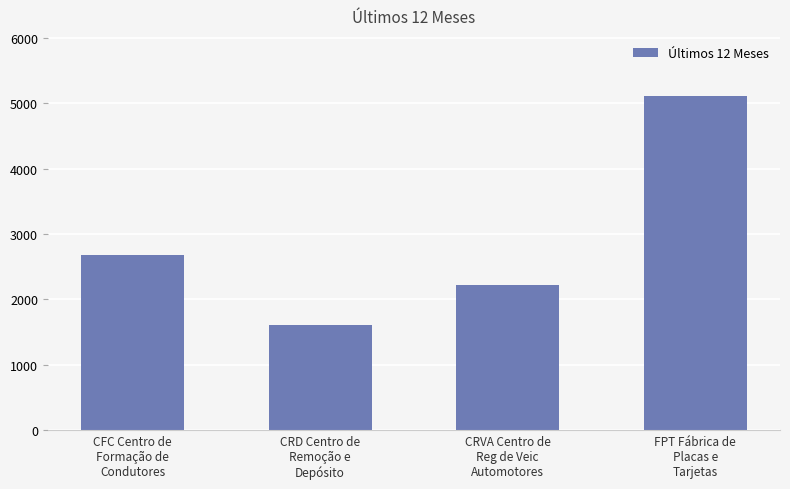

Approximately how many times larger is the value at CRD Centro de
Remoção e
Depósito compared to CFC Centro de
Formação de
Condutores?

0.6